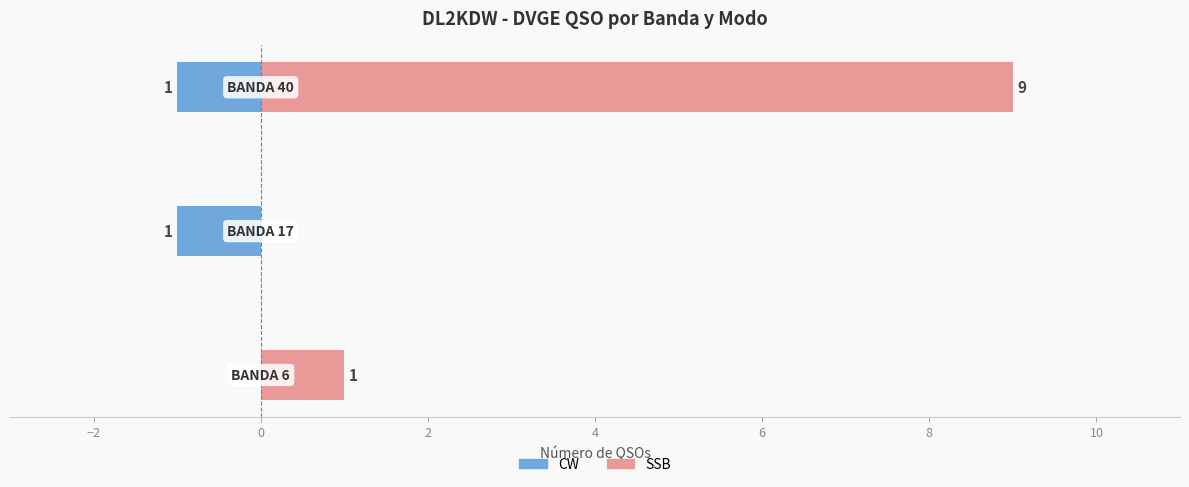

Rank the series by their average value, from lowest to highest.

CW, SSB